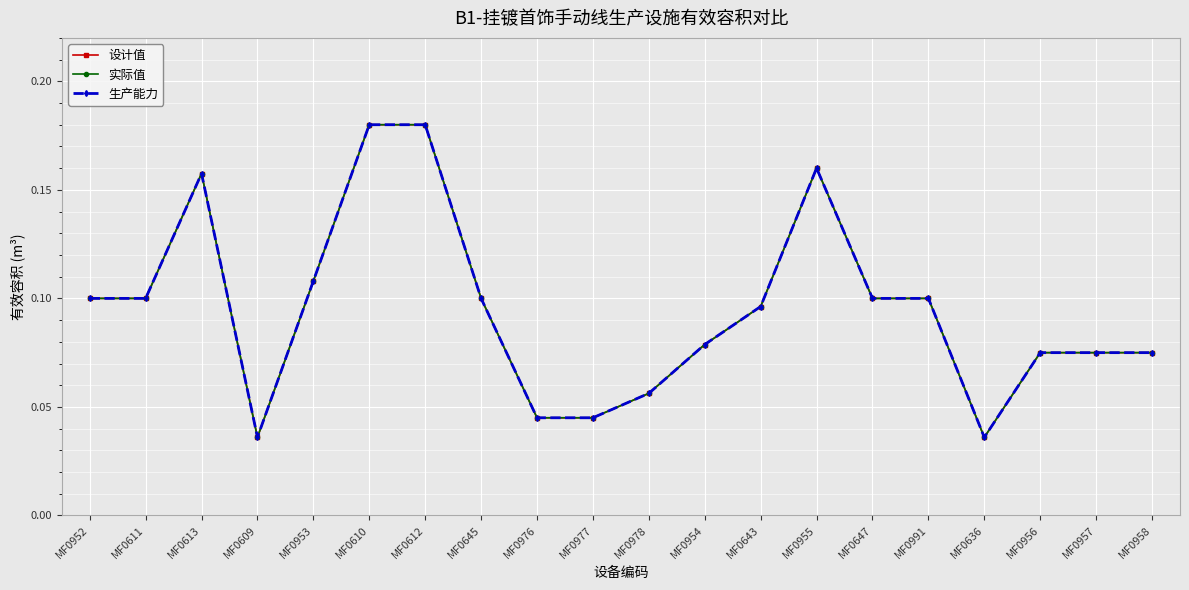

Does the chart have visible grid lines?

Yes